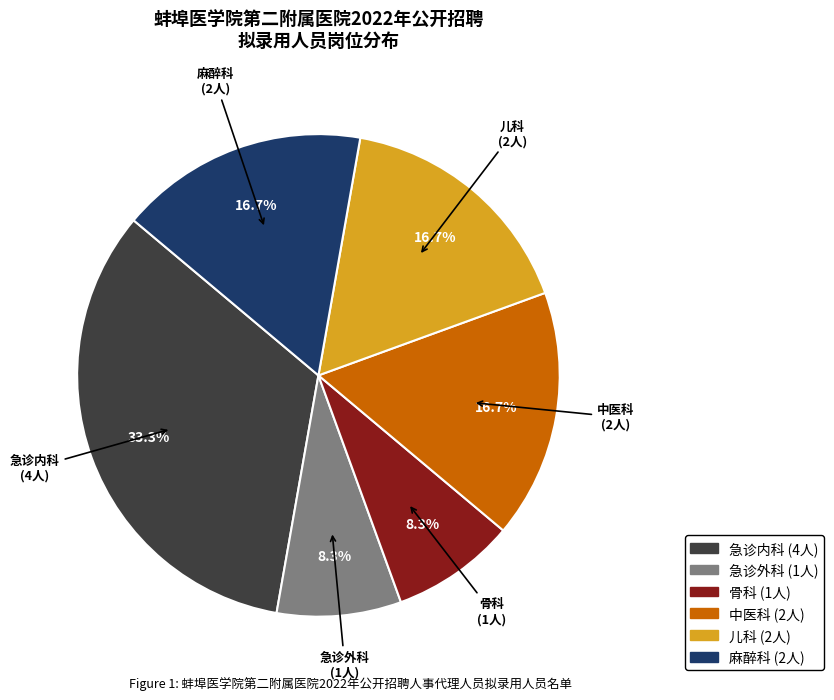

To the nearest percent, what is the average slice percentage?

17%